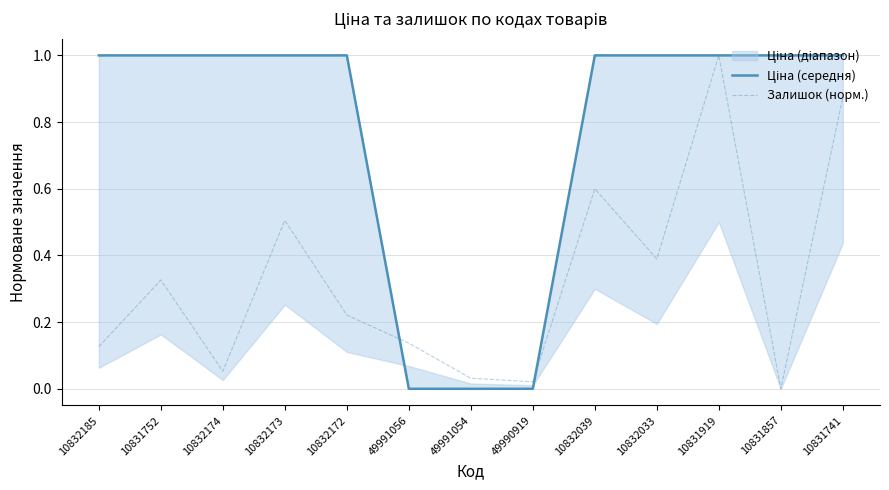

At which label is Залишок (норм.) closest to 0?

10831857